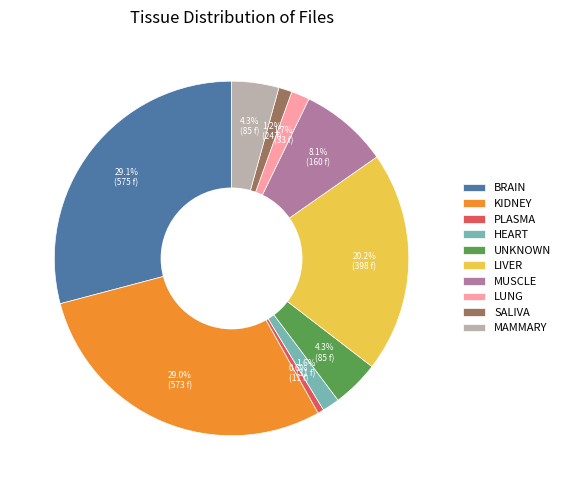

Is there any slice that represents more than half of the pie?

No